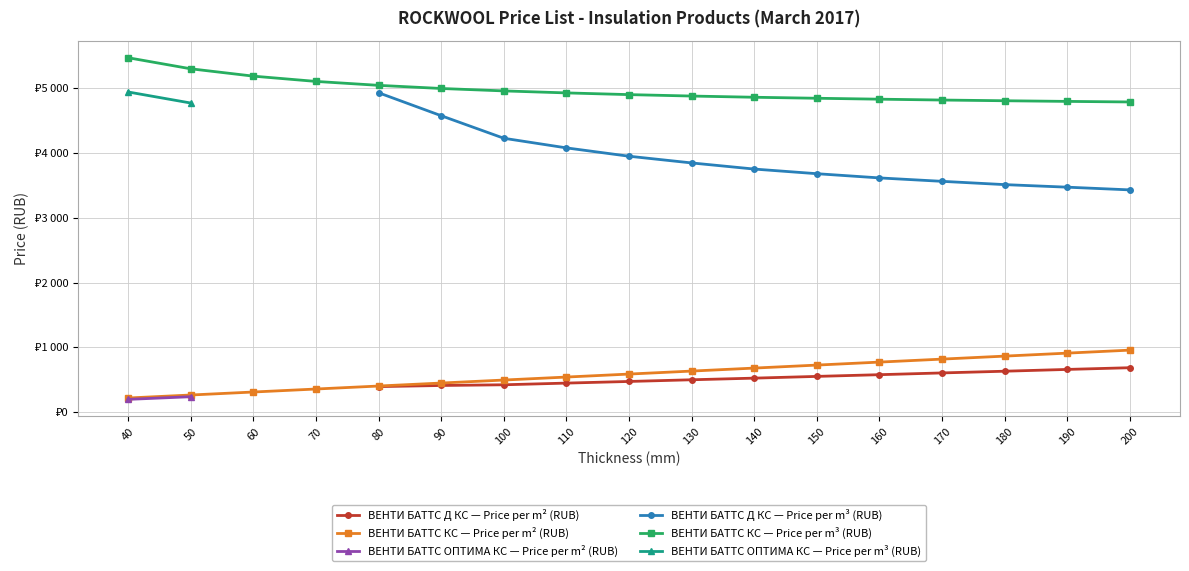

What is the sum of all Price per m3 (Цена1/м3) values?

144902.6